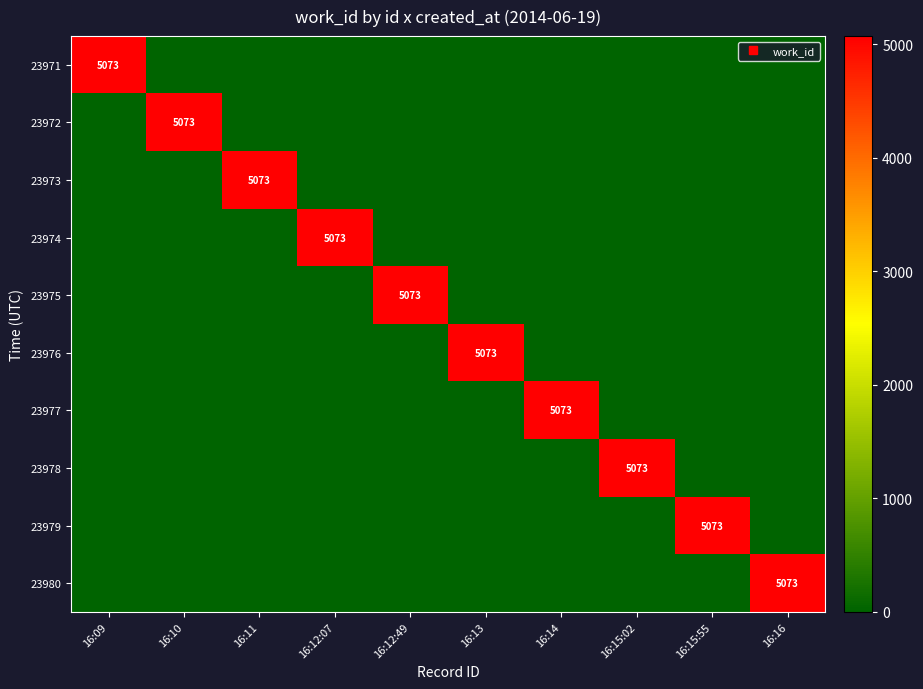

Is it true that 23978 equals -1757 at 16:10?

False